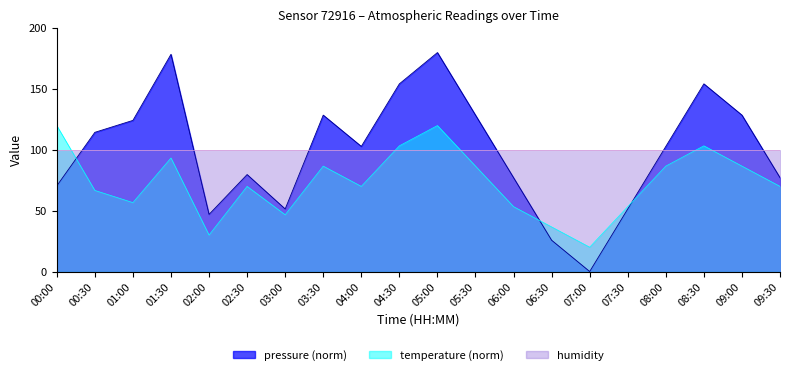

Where does the temperature series first go above 70?

00:00